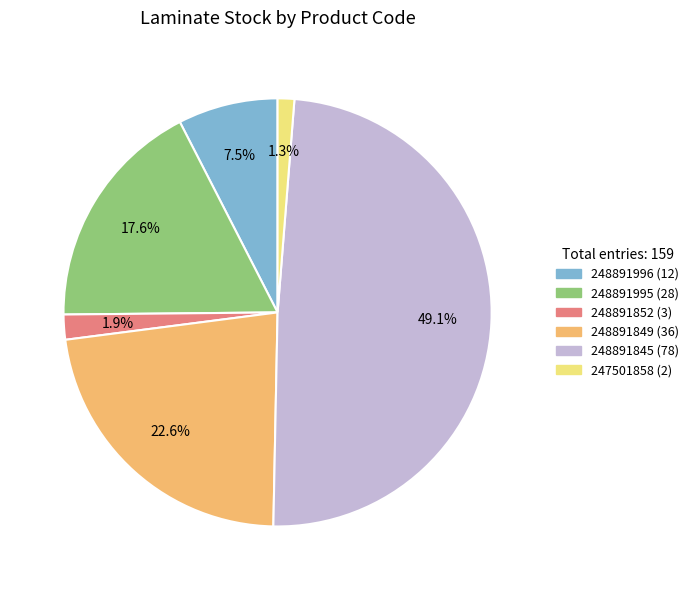

Rank the categories by value from lowest to highest.

247501858 (2), 248891852 (3), 248891996 (12), 248891995 (28), 248891849 (36), 248891845 (78)